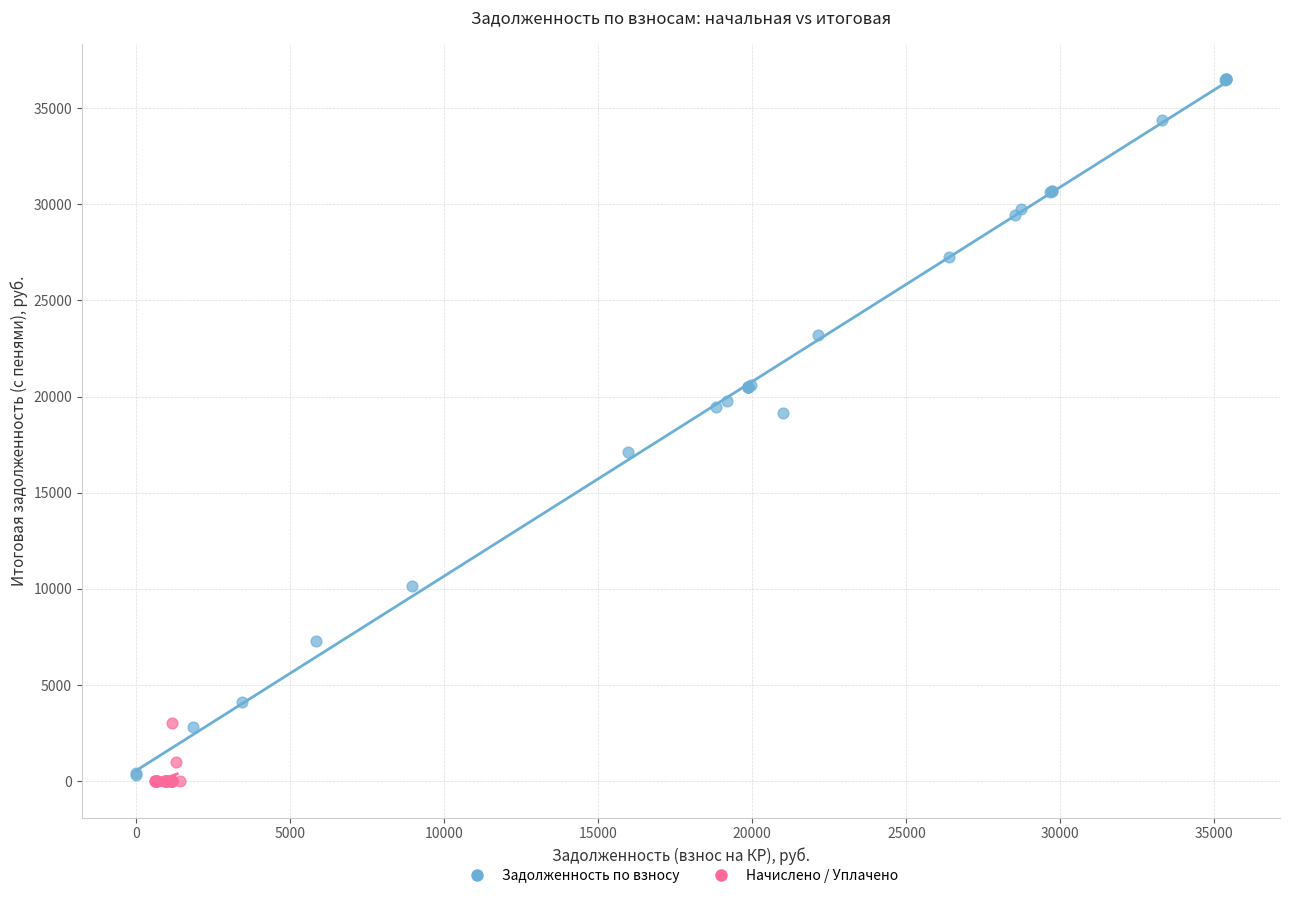

Which series contains the highest Y value?

Задолженность по взносу